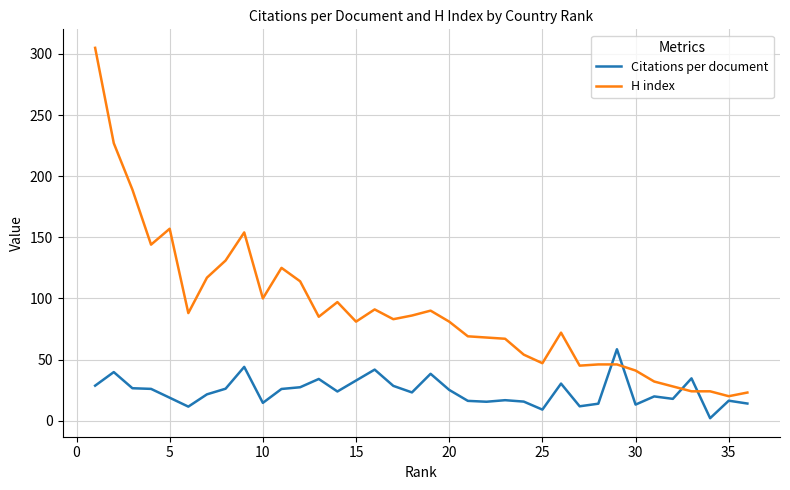

At how many categories does at least one series exceed 236?

1